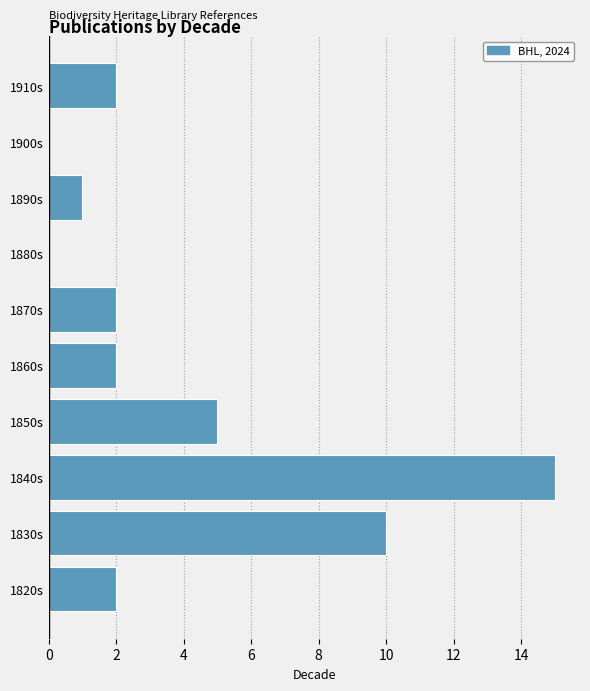

Reading bottom to top, list all the values displayed in this chart.

1820s=2	1830s=10	1840s=15	1850s=5	1860s=2	1870s=2	1880s=0	1890s=1	1900s=0	1910s=2